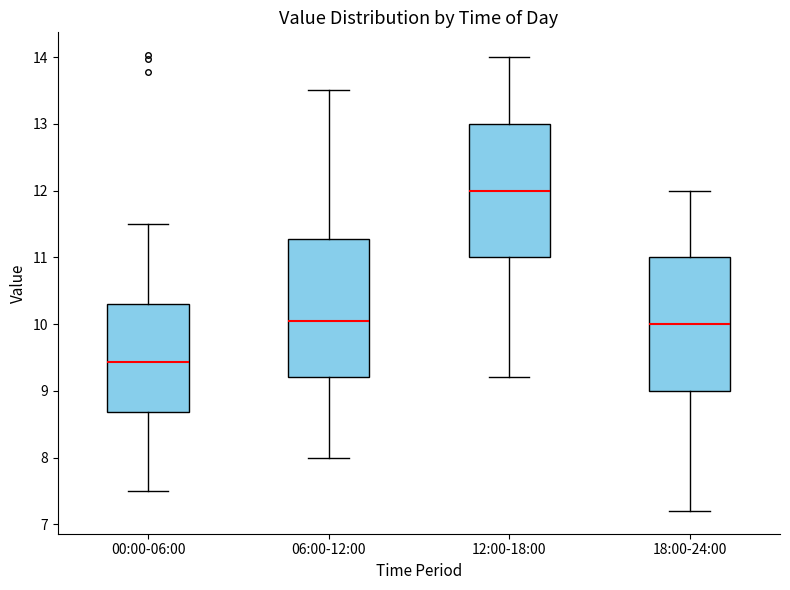

Reading left to right, transcribe this box plot: for each box, give where its median line is, the range the box spans, and where its two whiskers end, as read against the y-axis. The values are not printed on the chart, so give them approximately, as read against the axis.

00:00-06:00: median 9.4, box 8.7 to 10.3, whiskers 7.5 to 11.5
06:00-12:00: median 10.1, box 9.2 to 11.3, whiskers 8.0 to 13.5
12:00-18:00: median 12.0, box 11.0 to 13.0, whiskers 9.2 to 14.0
18:00-24:00: median 10.0, box 9.0 to 11.0, whiskers 7.2 to 12.0